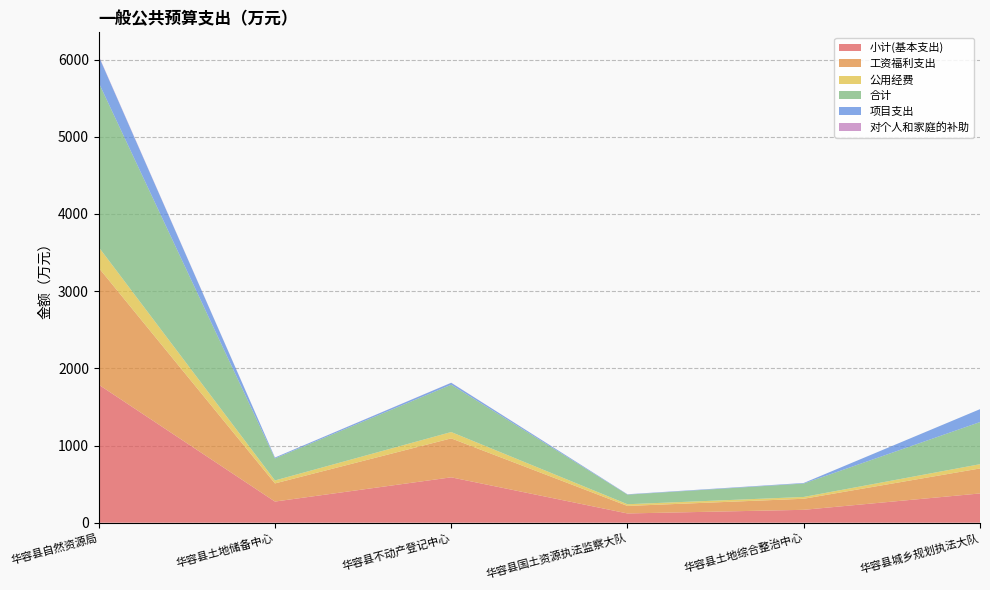

Reading right to left, transcribe all the data shown in this chart.

小计(基本支出): 华容县城乡规划执法大队=379.0	华容县土地综合整治中心=167.0	华容县国土资源执法监察大队=119.9	华容县不动产登记中心=588.0	华容县土地储备中心=273.9	华容县自然资源局=1788.7
工资福利支出: 华容县城乡规划执法大队=323.8	华容县土地综合整治中心=143.2	华容县国土资源执法监察大队=97.2	华容县不动产登记中心=504.6	华容县土地储备中心=235.1	华容县自然资源局=1514.3
公用经费: 华容县城乡规划执法大队=55.2	华容县土地综合整治中心=23.4	华容县国土资源执法监察大队=22.2	华容县不动产登记中心=82.2	华容县土地储备中心=38.5	华容县自然资源局=268.2
合计: 华容县城乡规划执法大队=546.0	华容县土地综合整治中心=174.0	华容县国土资源执法监察大队=124.4	华容县不动产登记中心=613.0	华容县土地储备中心=285.4	华容县自然资源局=2131.2
项目支出: 华容县城乡规划执法大队=167.0	华容县土地综合整治中心=7.0	华容县国土资源执法监察大队=4.5	华容县不动产登记中心=25.0	华容县土地储备中心=11.5	华容县自然资源局=342.5
对个人和家庭的补助: 华容县城乡规划执法大队=0.0	华容县土地综合整治中心=0.4	华容县国土资源执法监察大队=0.5	华容县不动产登记中心=1.2	华容县土地储备中心=0.4	华容县自然资源局=6.2